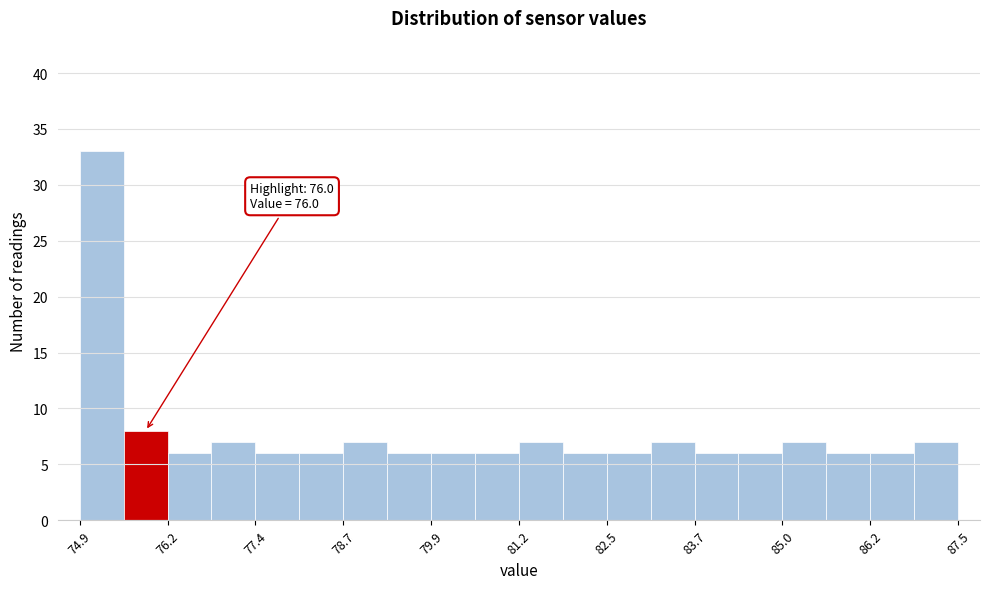

Around what value on the x-axis is the tallest bar? Give the approximate position of its centre, as read against the axis.

75.2